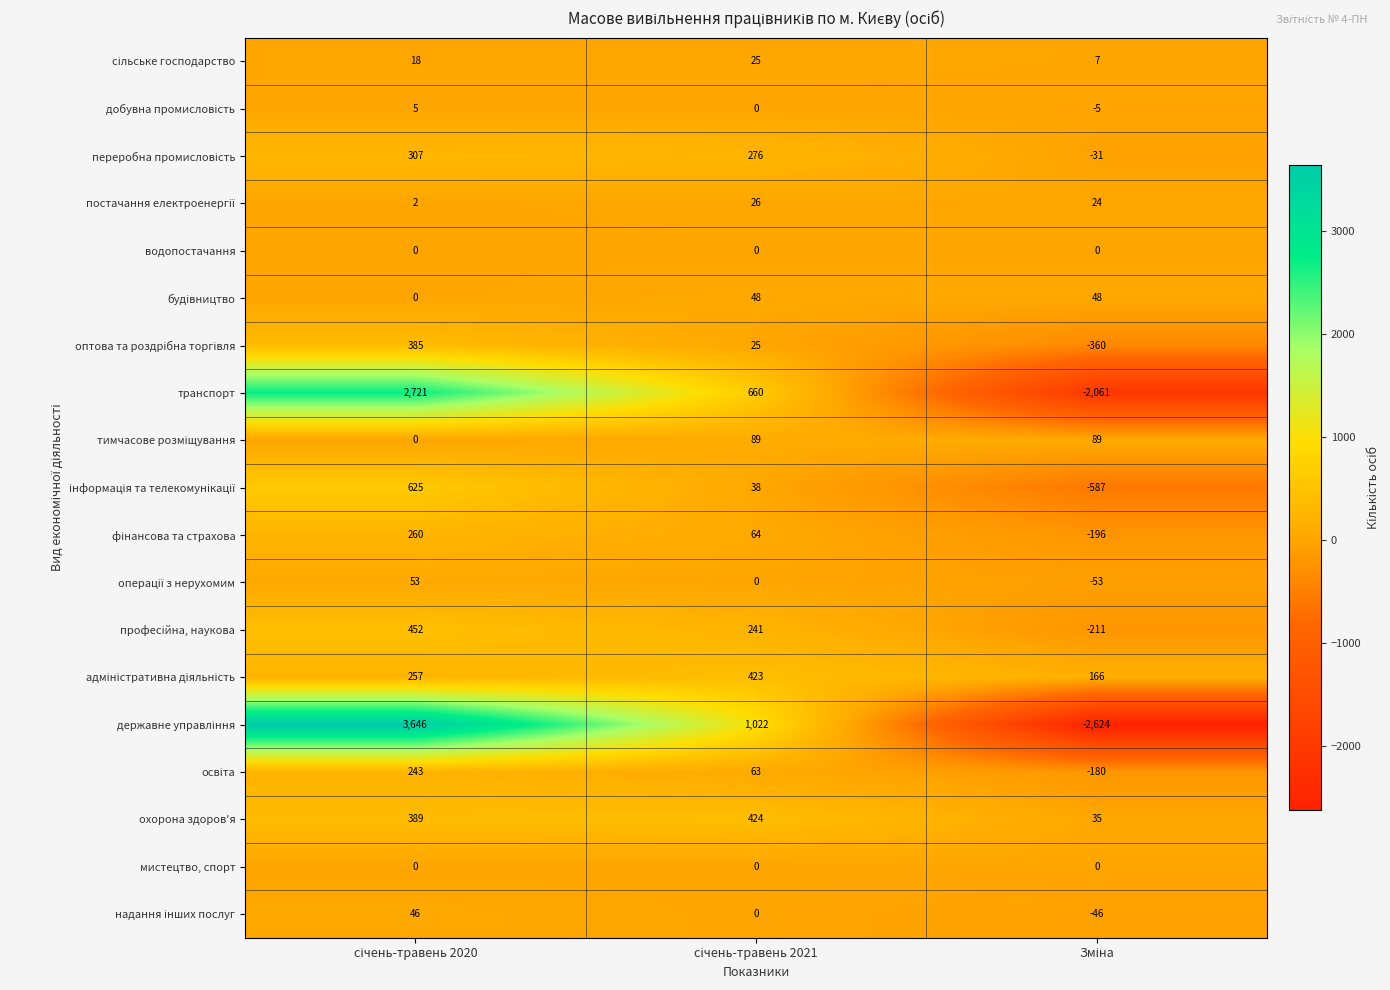

What is the difference between the maximum and minimum values in the охорона здоров'я series?

389